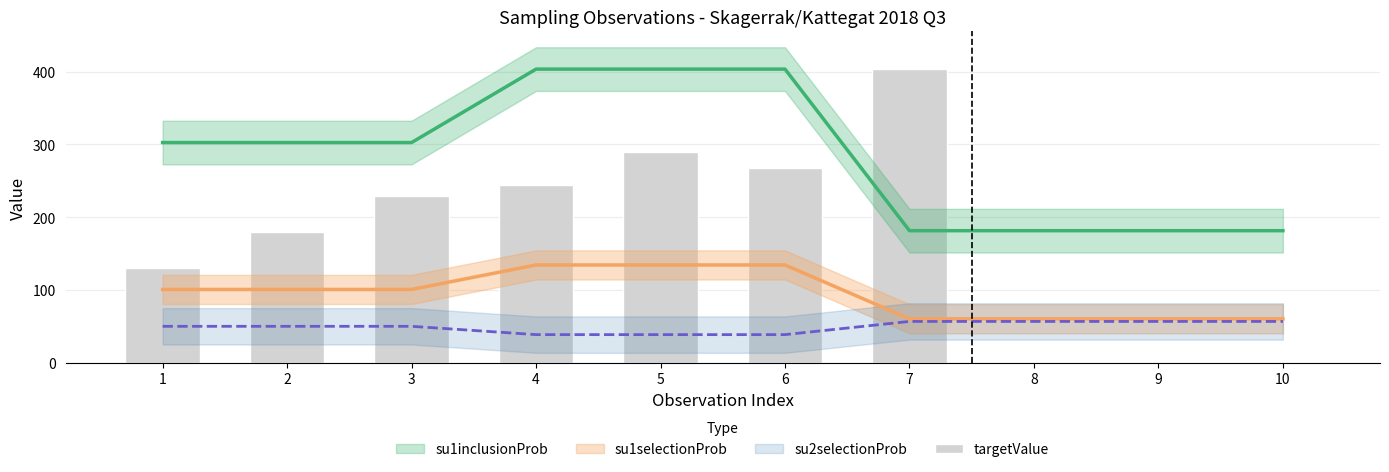

What is the change in value from 3 to 4?

+14.8